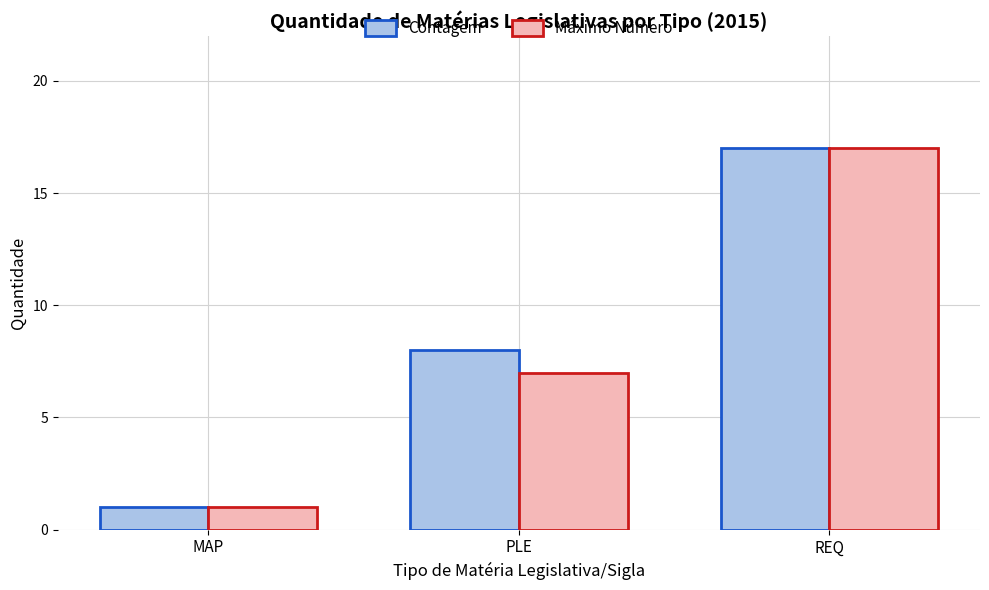

Rank the categories by Contagem value from lowest to highest.

MAP, PLE, REQ